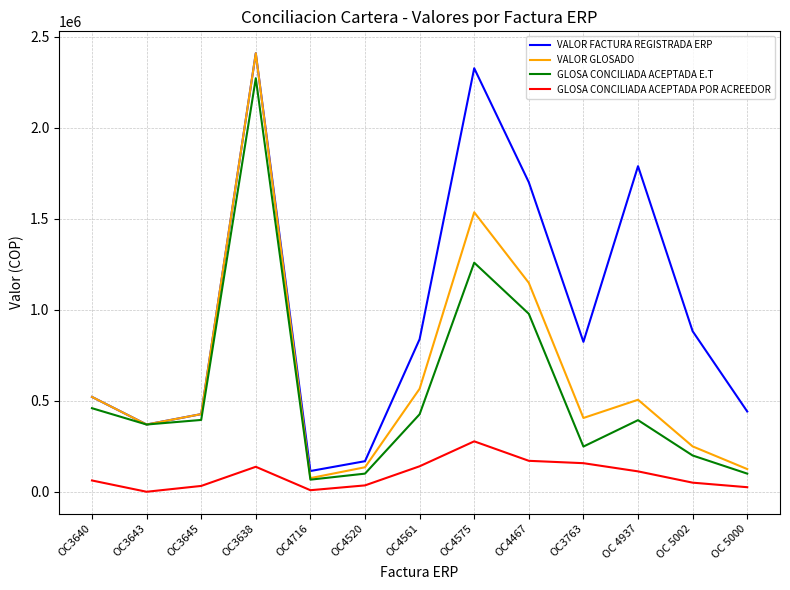

True or false: VALOR GLOSADO and GLOSA CONCILIADA ACEPTADA POR ACREEDOR cross at least once.

False